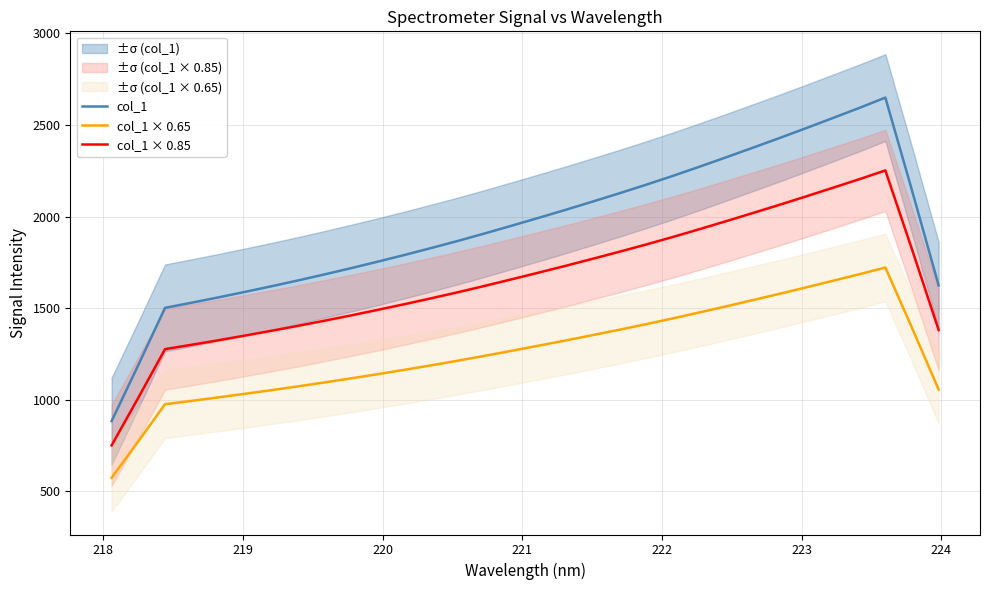

What is the highest value of the col_1 × 0.85 series?

2252.4